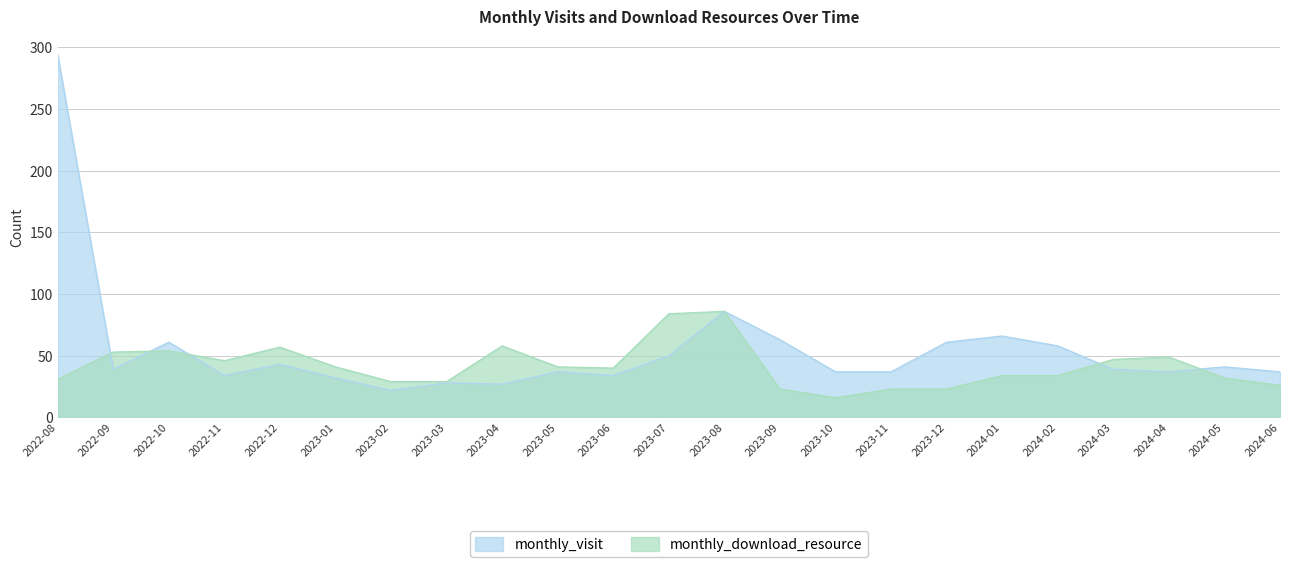

Does the chart display data point markers on the line(s)?

No